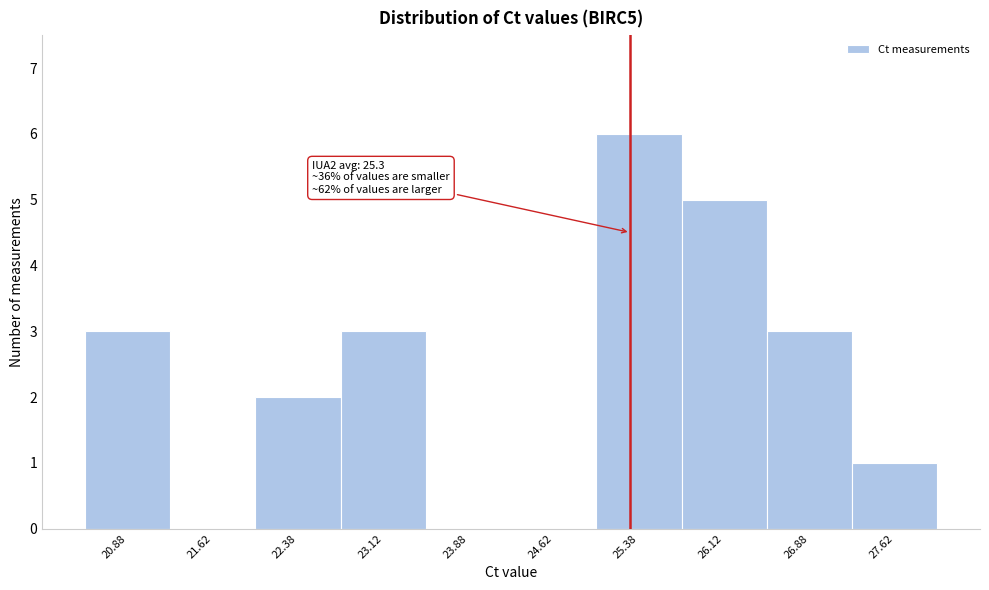

Which range on the x-axis has the tallest bar?

25.00 to 25.75